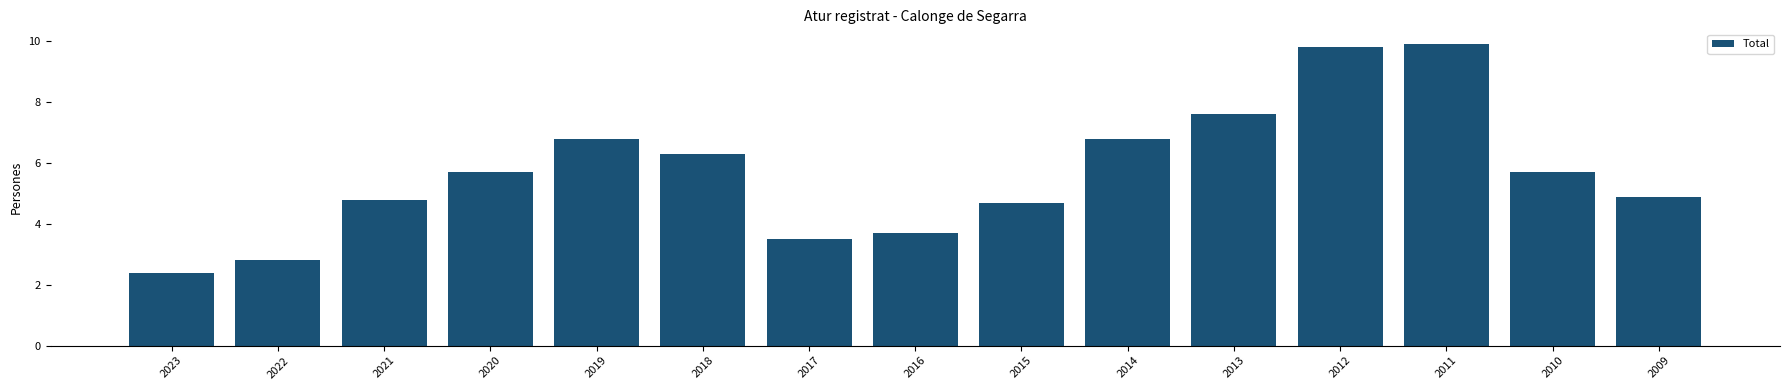

Read the value at 2010.

5.7